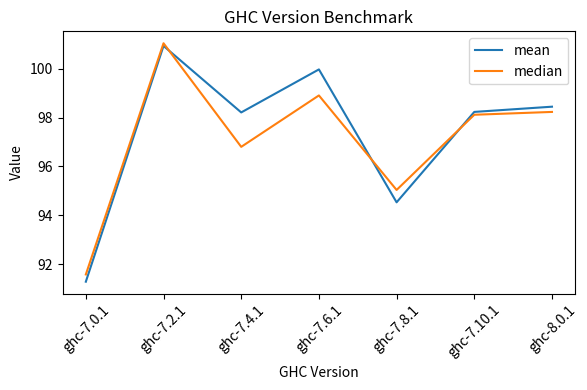

What is the highest value of the median series?

101.0